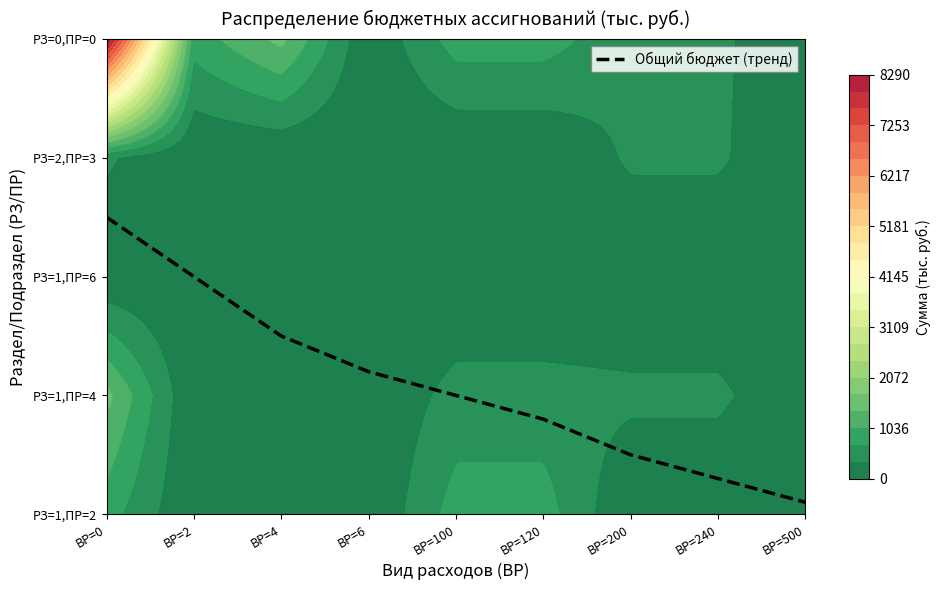

How many data points are less than 1?

4